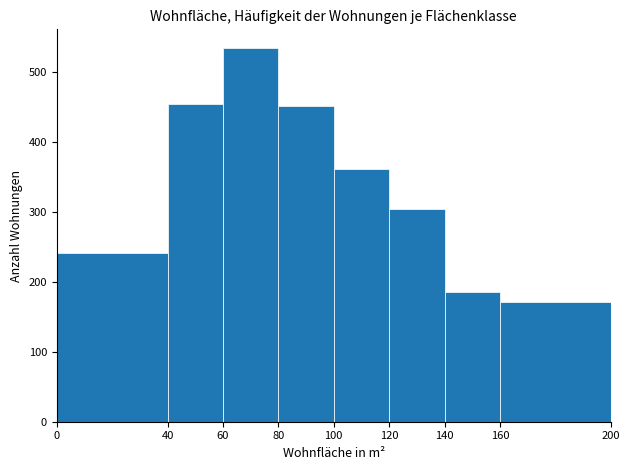

Which range on the x-axis has the tallest bar?

60 to 80